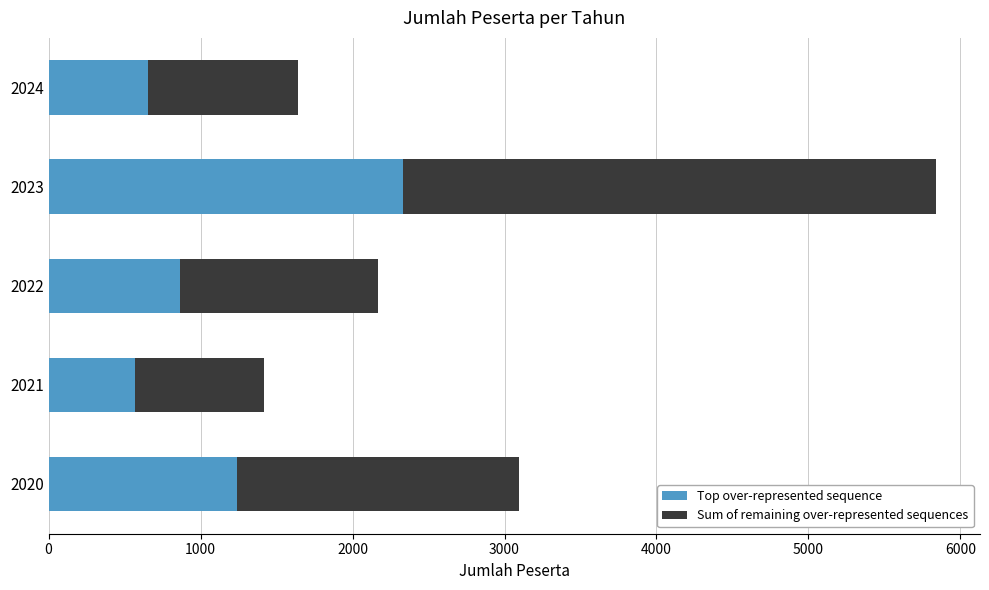

What is the sum of all Top over-represented sequence values?

5664.0